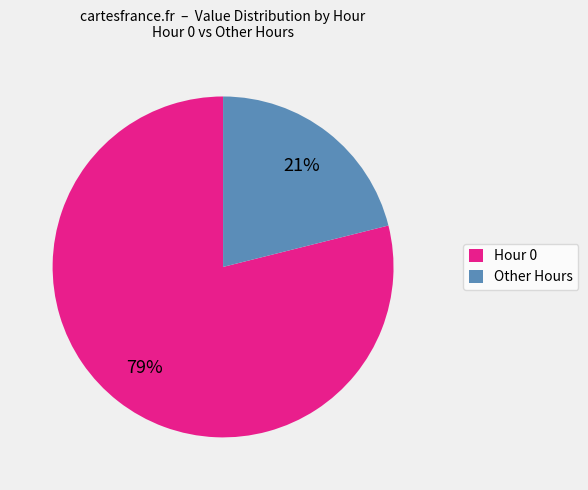

Is there a majority slice in this chart?

Yes